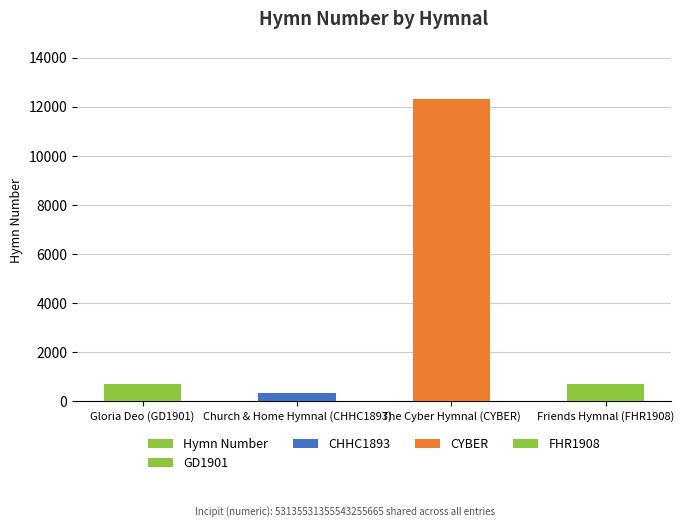

How many bars are there in total?

4